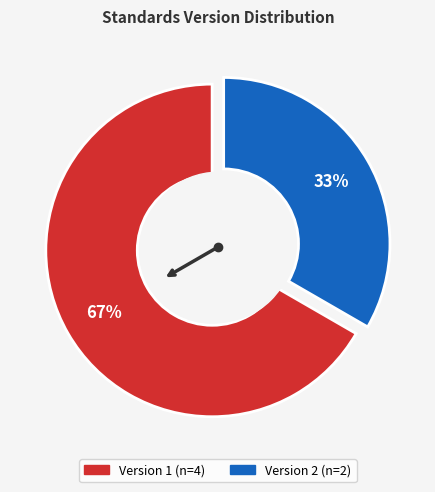

Is it true that WWHV094825 is 40% of the pie?

False